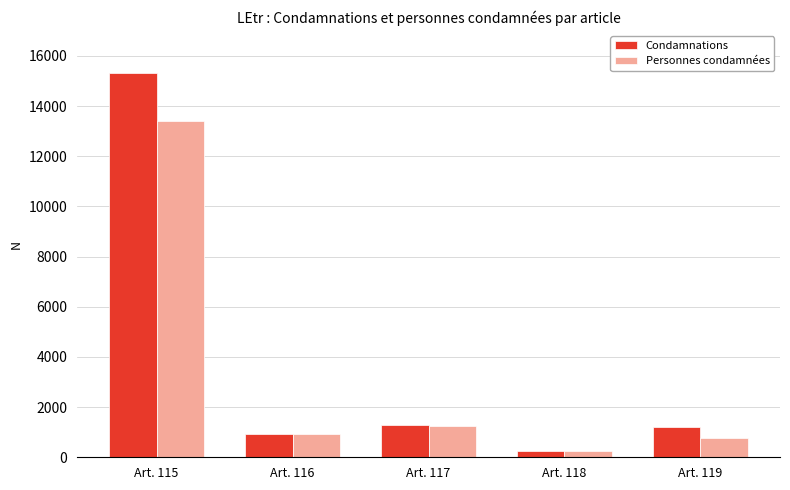

What is the spread (max minus min) of values at Art. 118?

1